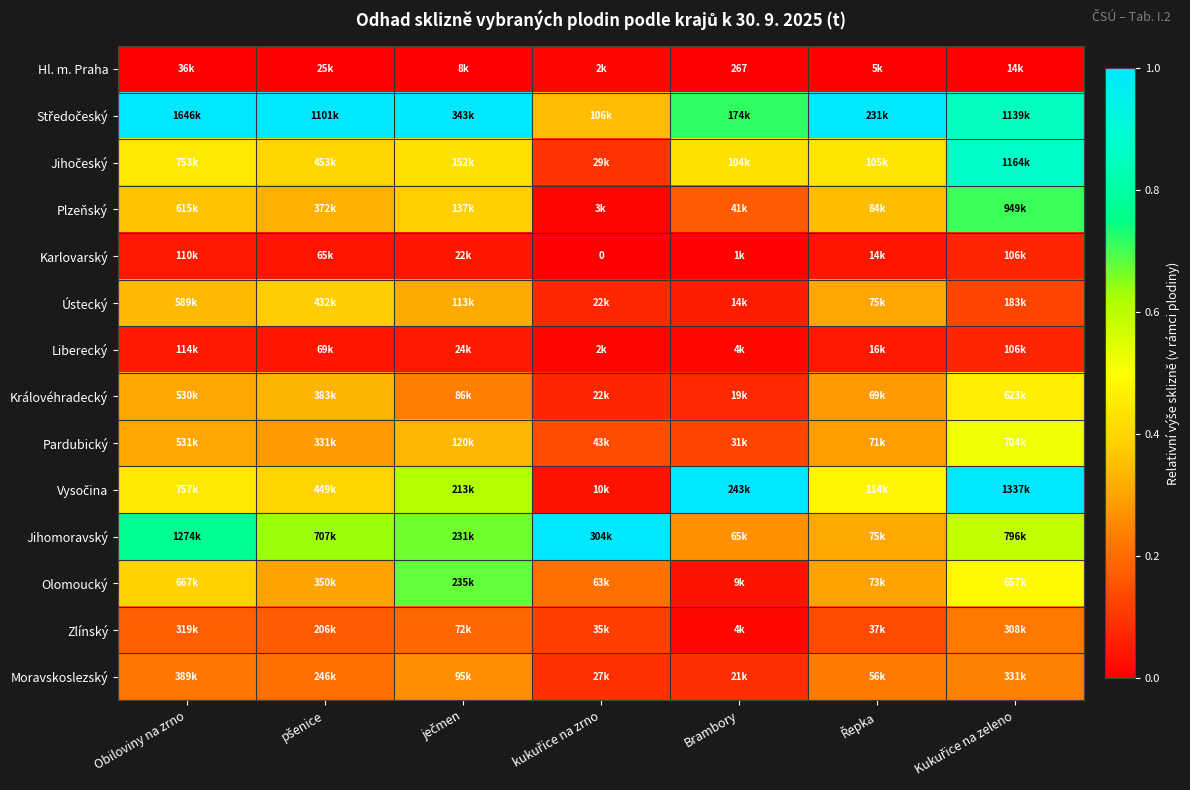

At which category is the sum across all series the highest?

Kukuřice na zeleno